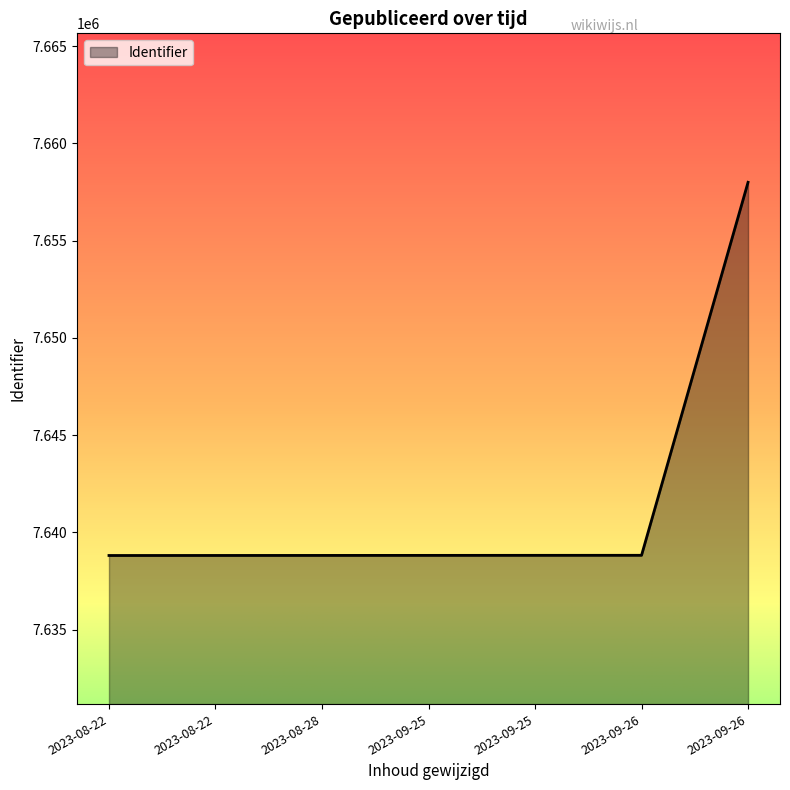

How many distinct data groups are displayed?

1